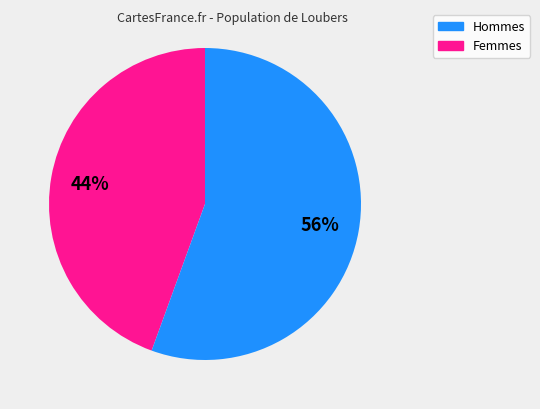

Count the number of slices in the pie.

2